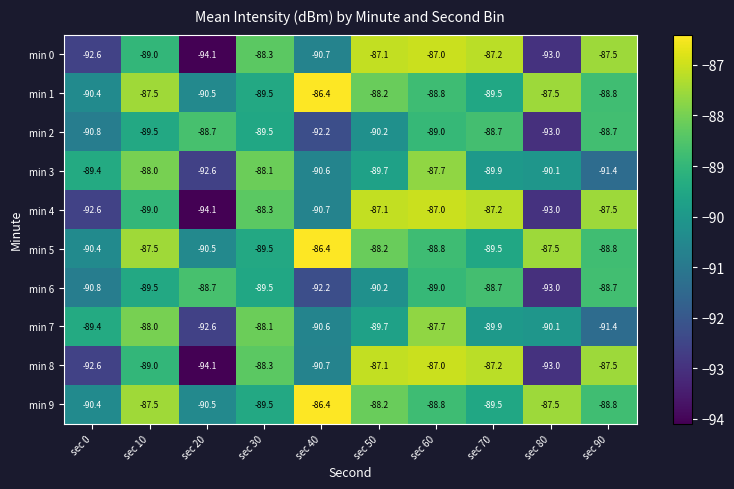

The value of min 5 at sec 0 is -29.7. True or false?

False